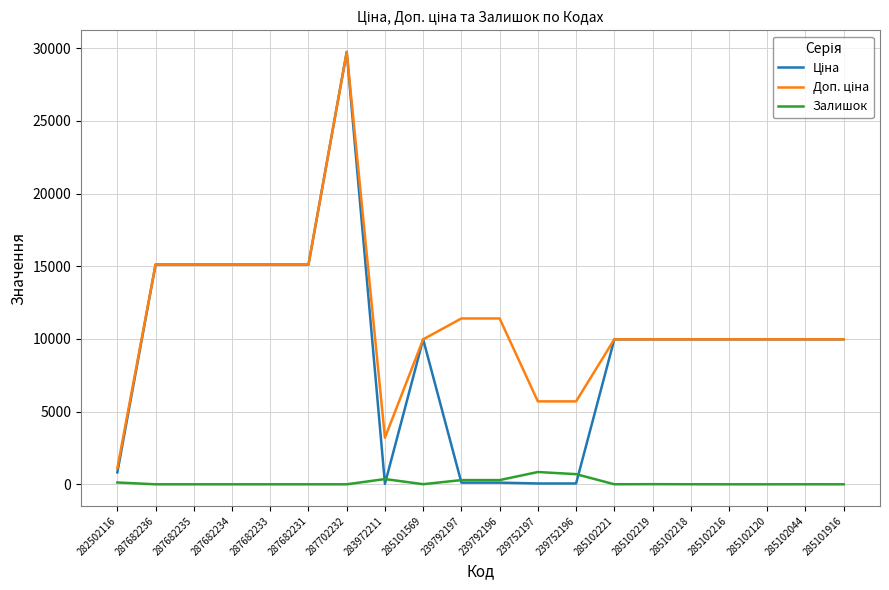

Is it true that Залишок equals 0.0 at 287682235?

True